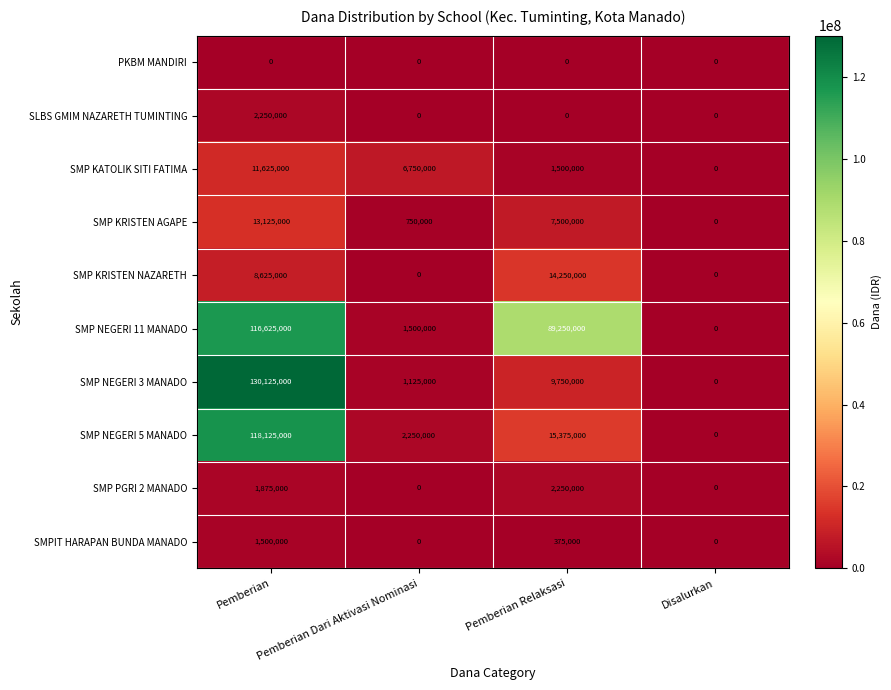

How many data points does each series have?

4